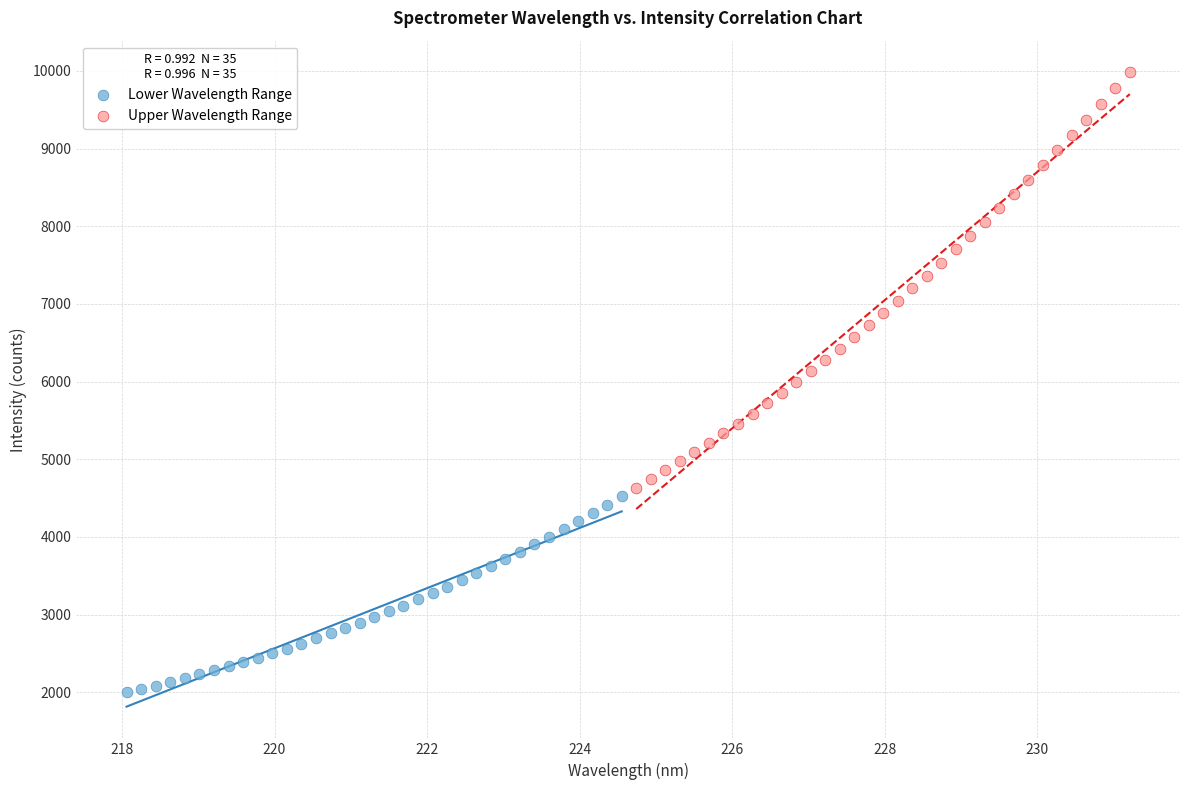

Which series has the largest Y range (max minus min)?

Upper Wavelength Range